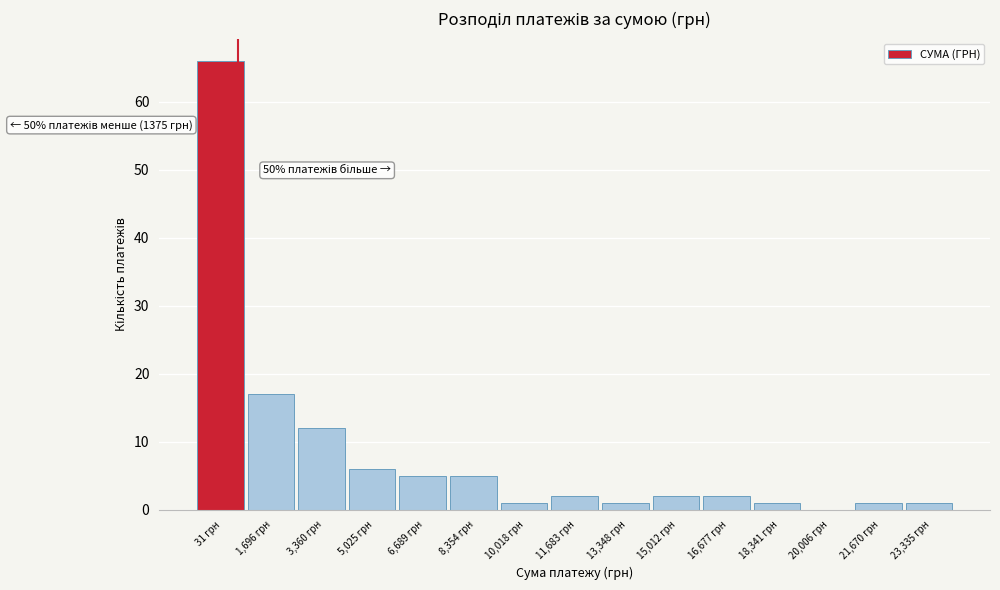

Reading right to left, what are all the values shown in this chart?

23,335 грн=1	21,670 грн=1	20,006 грн=0	18,341 грн=1	16,677 грн=2	15,012 грн=2	13,348 грн=1	11,683 грн=2	10,018 грн=1	8,354 грн=5	6,689 грн=5	5,025 грн=6	3,360 грн=12	1,696 грн=17	31 грн=66